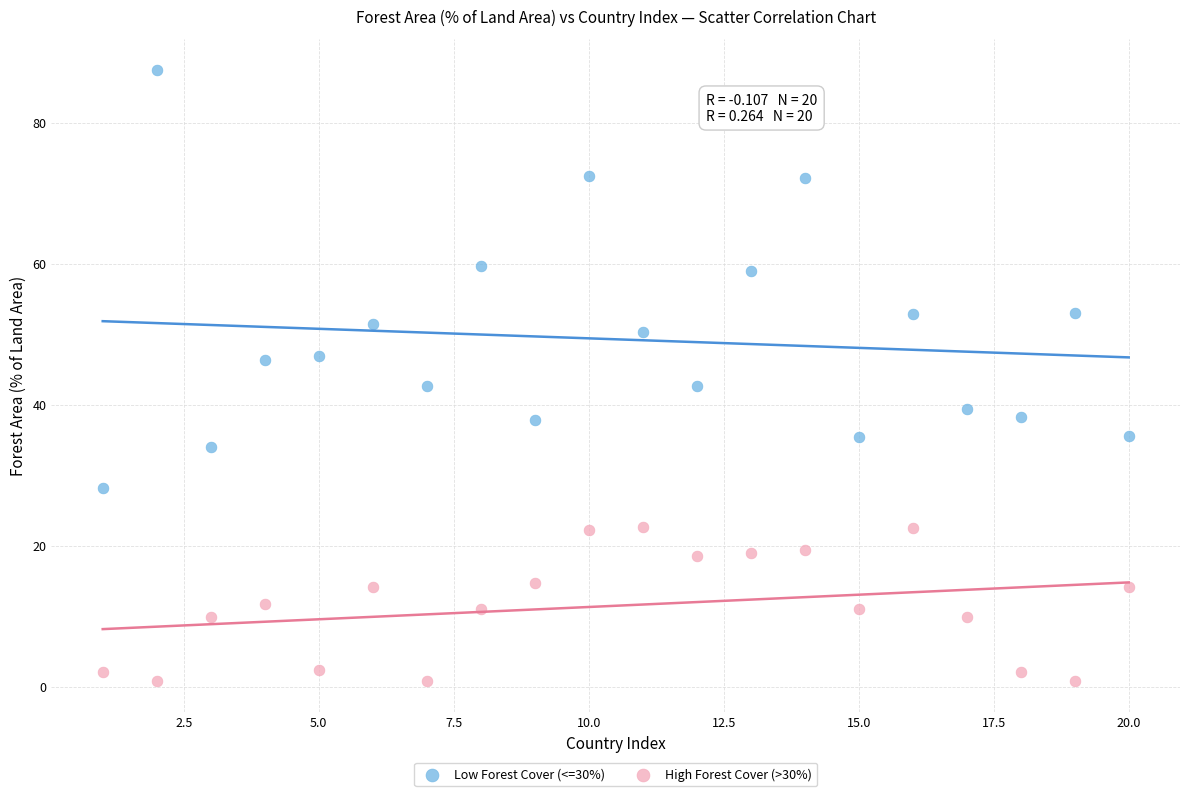

Which series reaches the minimum Y coordinate?

High Forest Cover (>30%)